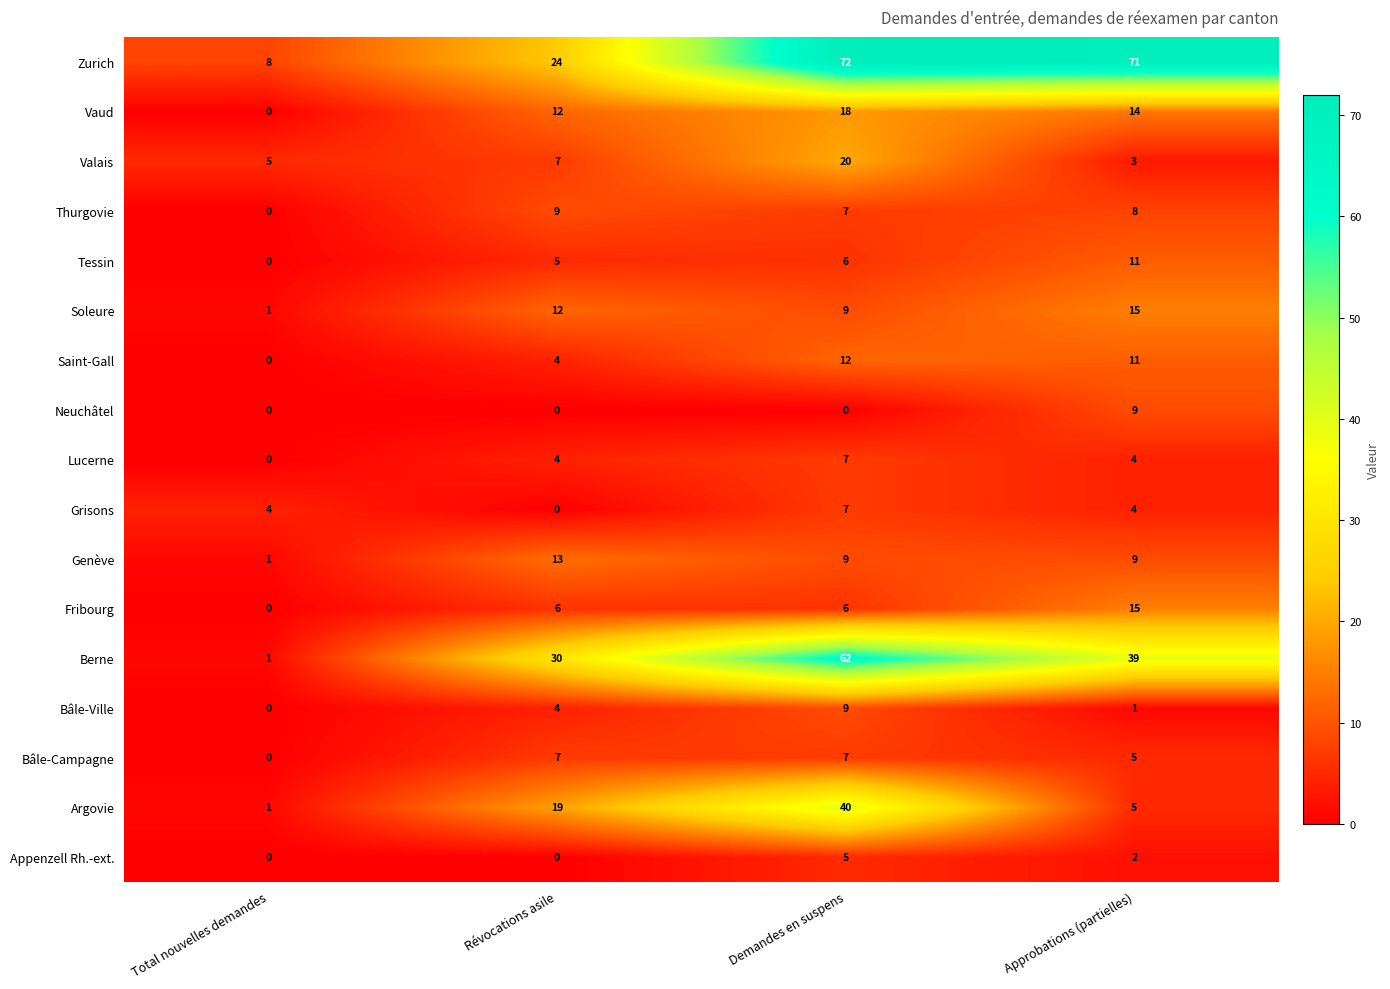

How many values in the Saint-Gall series are below 11?

2